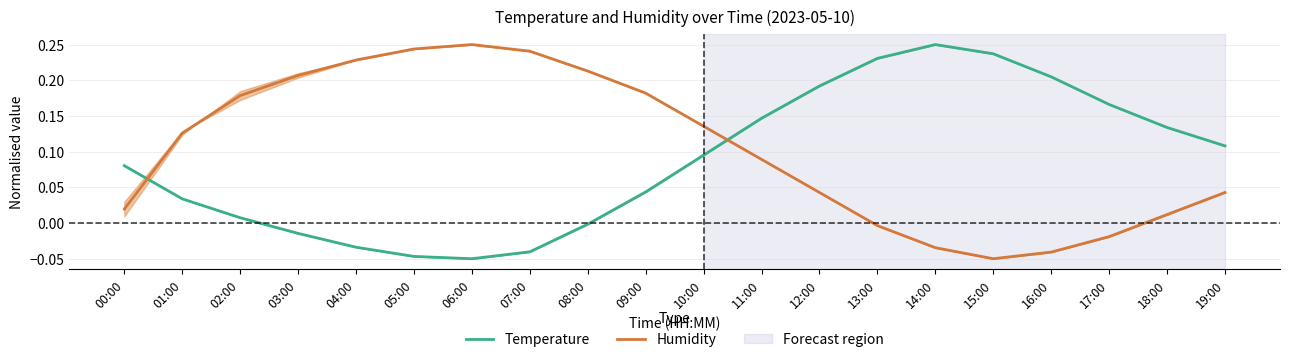

What is the minimum value for Temperature?

-0.1